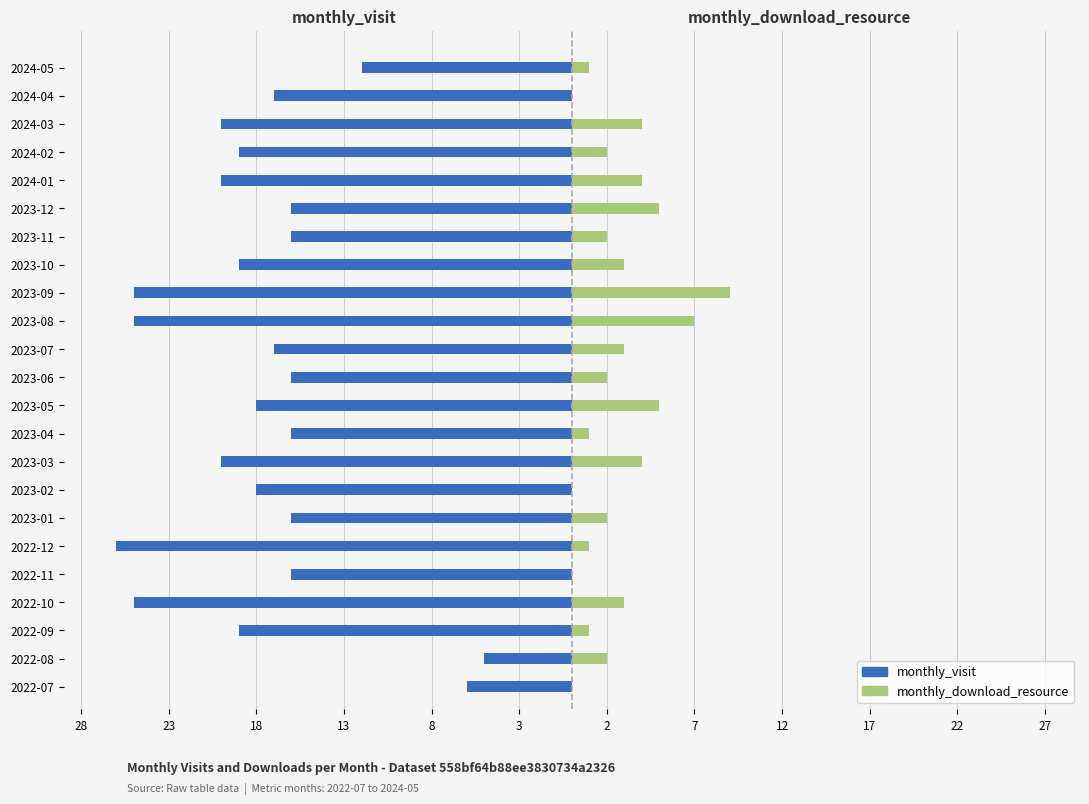

At how many categories does at least one series exceed -7?

23